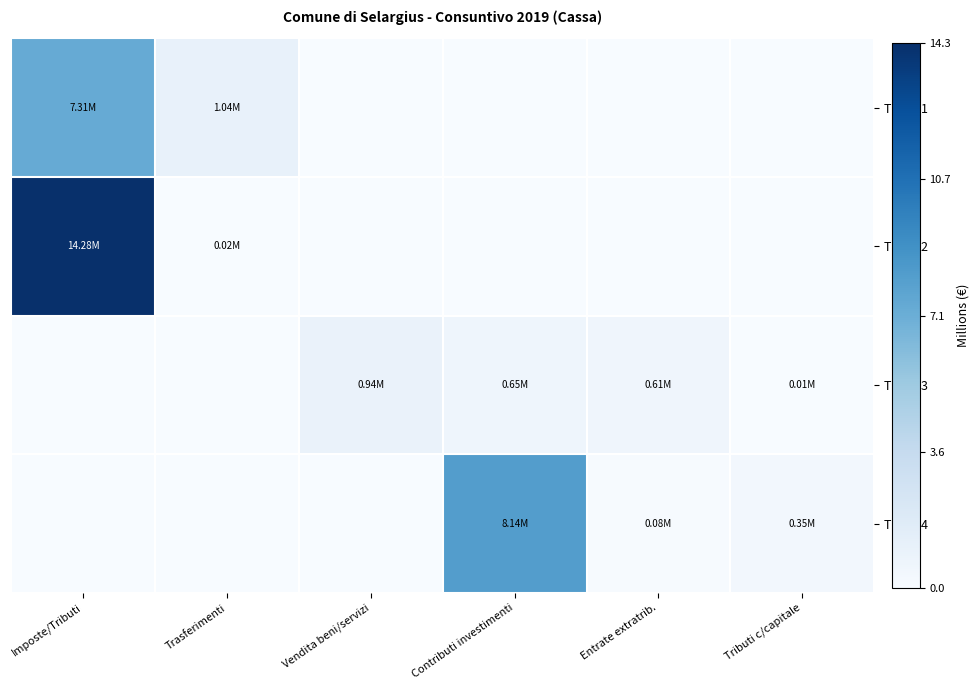

Reading left to right, transcribe all the data shown in this chart.

Titolo 1: Imposte/Tributi=7.3	Trasferimenti=1.0	Vendita beni/servizi=0.0	Contributi investimenti=0.0	Entrate extratrib.=0.0	Tributi c/capitale=0.0
Titolo 2: Imposte/Tributi=14.3	Trasferimenti=0.0	Vendita beni/servizi=0.0	Contributi investimenti=0.0	Entrate extratrib.=0.0	Tributi c/capitale=0.0
Titolo 3: Imposte/Tributi=0.0	Trasferimenti=0.0	Vendita beni/servizi=0.9	Contributi investimenti=0.6	Entrate extratrib.=0.6	Tributi c/capitale=0.0
Titolo 4: Imposte/Tributi=0.0	Trasferimenti=0.0	Vendita beni/servizi=0.0	Contributi investimenti=8.1	Entrate extratrib.=0.1	Tributi c/capitale=0.3